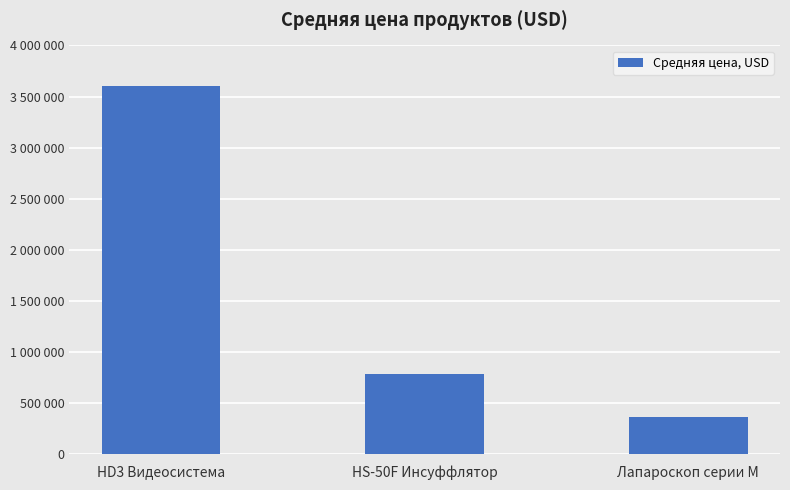

What is the smallest value displayed?

361920